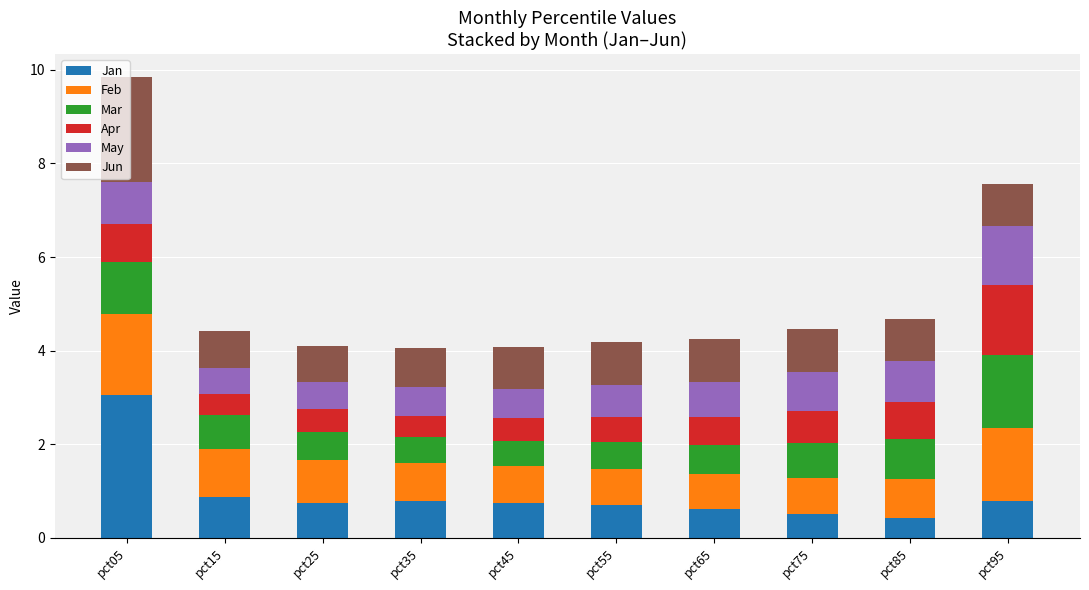

The value of Jan at pct35 is 1.3. True or false?

False